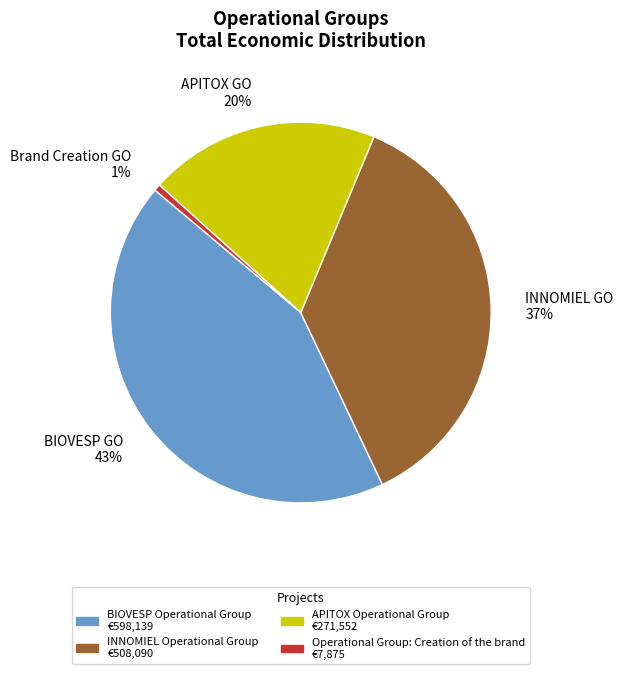

Rank the categories by value from lowest to highest.

Brand Creation GO 1%, APITOX GO 20%, INNOMIEL GO 37%, BIOVESP GO 43%